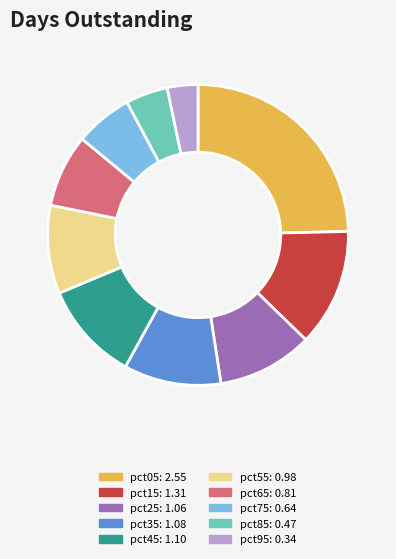

Is there any slice that represents more than half of the pie?

No